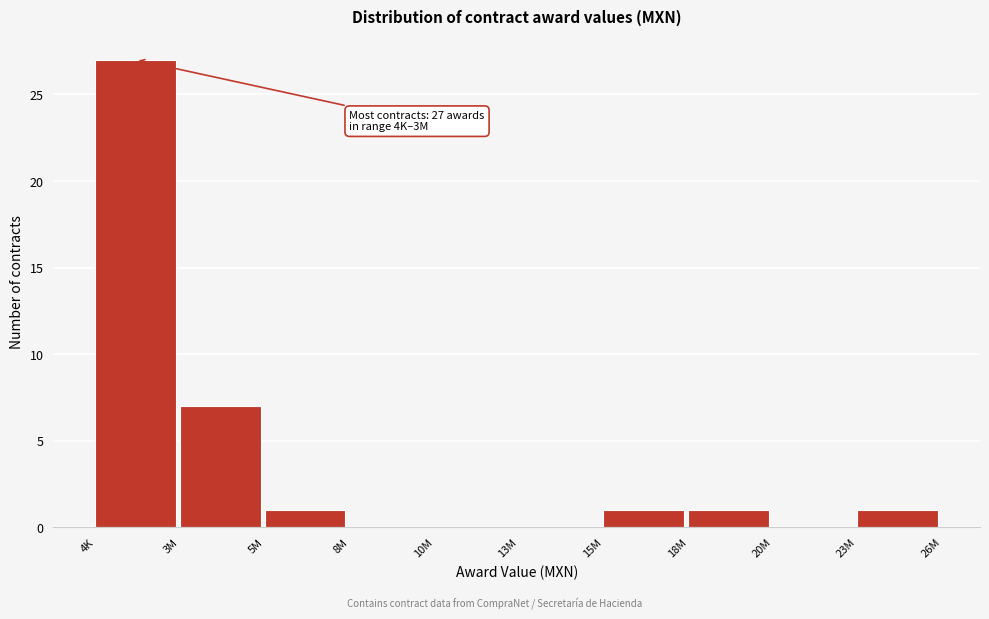

Reading right to left, what are all the values shown in this chart?

23M=1	20M=0	18M=1	15M=1	13M=0	10M=0	8M=0	5M=1	3M=7	4K=27